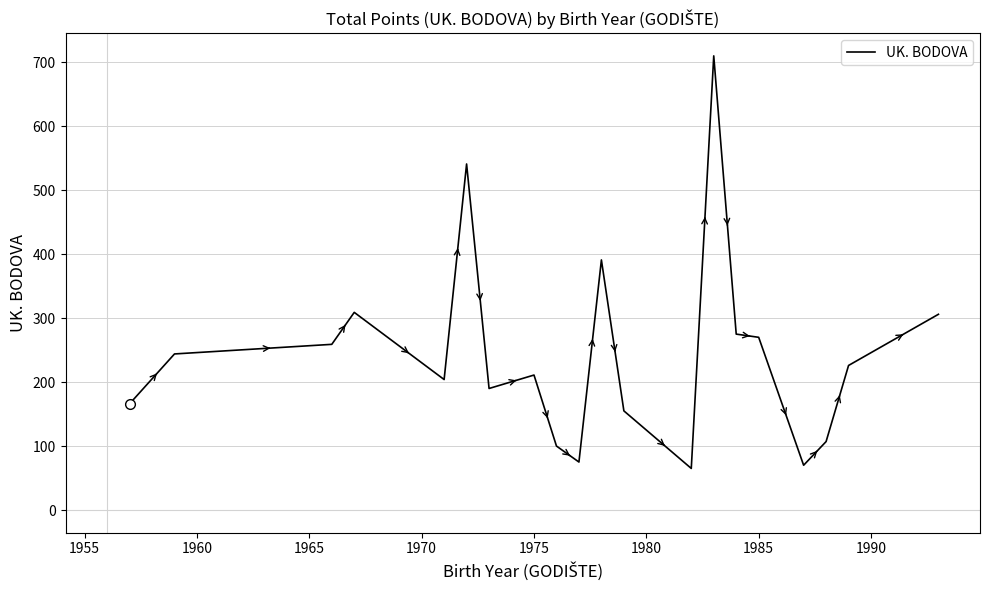

What is the minimum value shown in the chart?

65